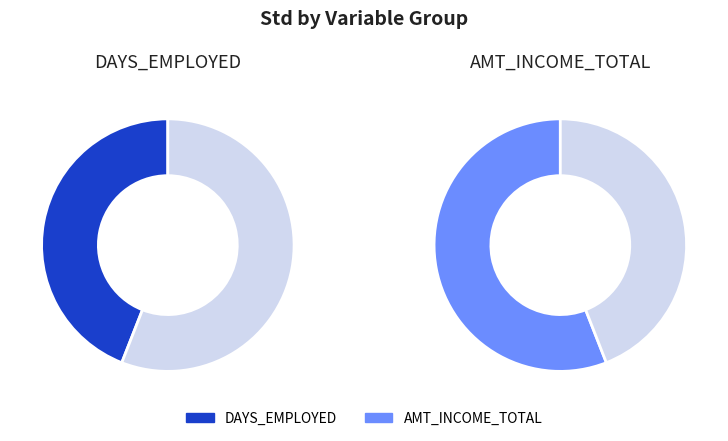

True or false: DAYS_EMPLOYED_asC accounts for 58% of the total.

False